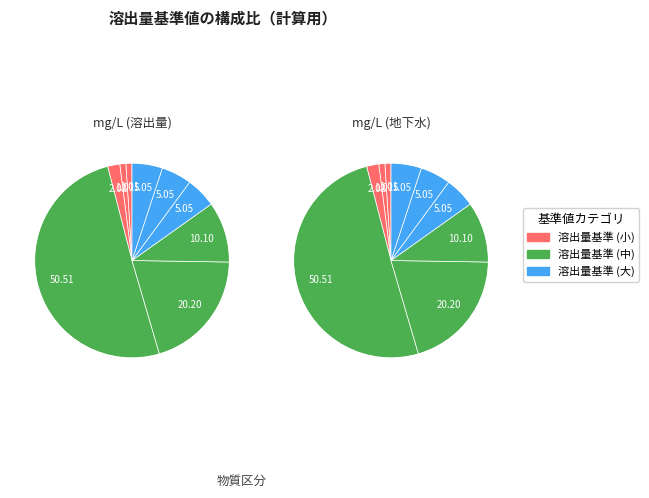

The 1,2-ジクロロエチレン slice represents 7% of the pie. True or false?

False